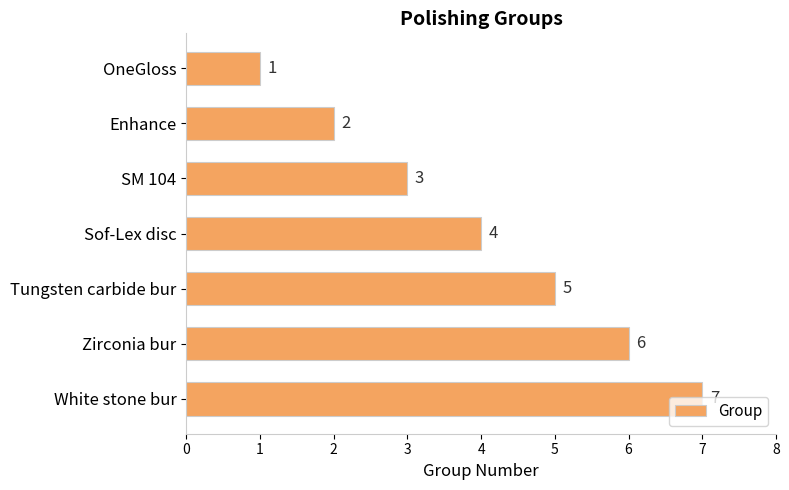

What is the label of the 4th bar from the bottom?

Sof-Lex disc